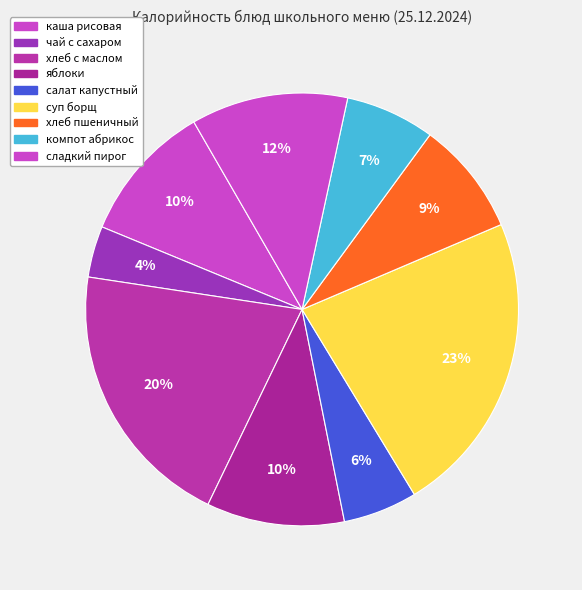

How many slices are in this pie chart?

9